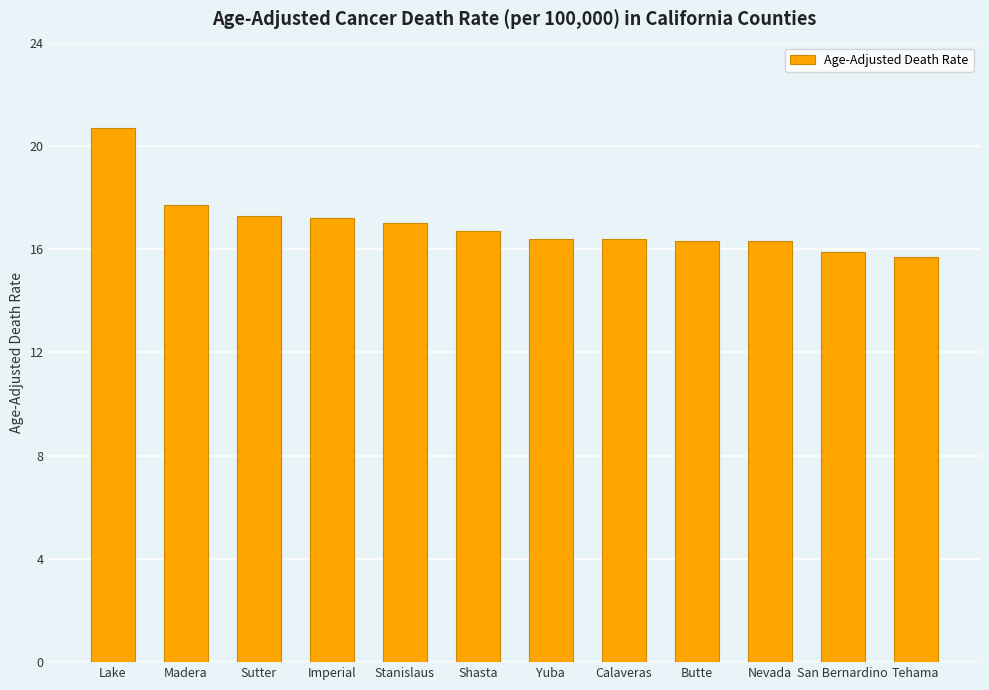

Reading left to right, transcribe all the data shown in this chart.

20.7	17.7	17.3	17.2	17.0	16.7	16.4	16.4	16.3	16.3	15.9	15.7